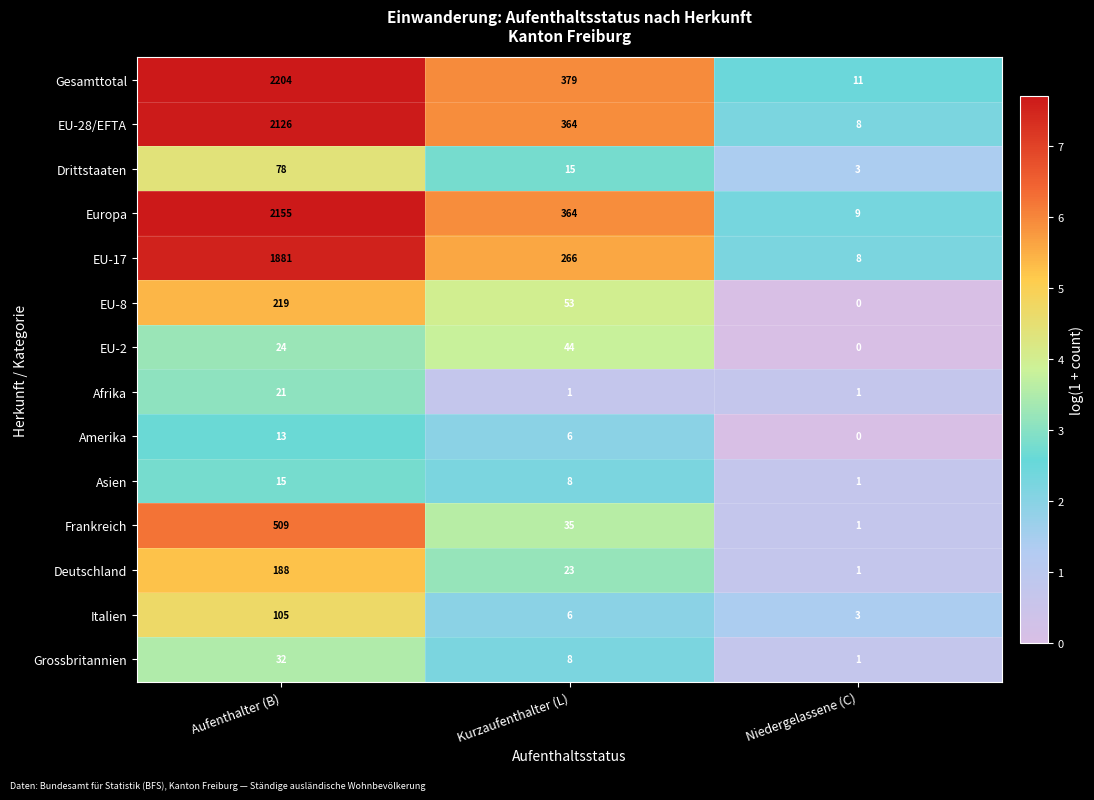

Count the number of data series in this chart.

14